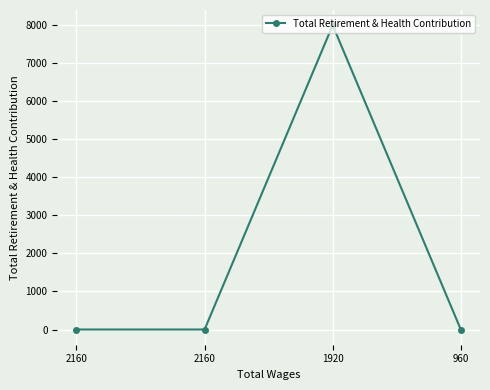

Count the number of values greater than 0.

1